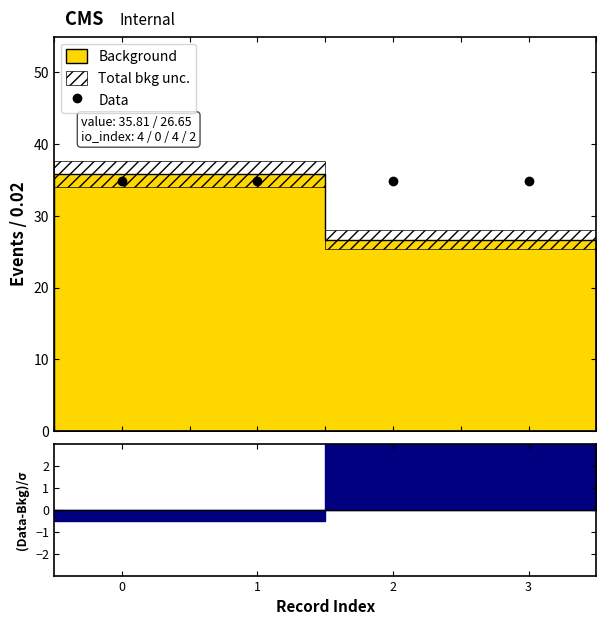

Reading left to right, list all the values displayed in this chart.

0=34.9	1=34.9	2=34.9	3=34.9